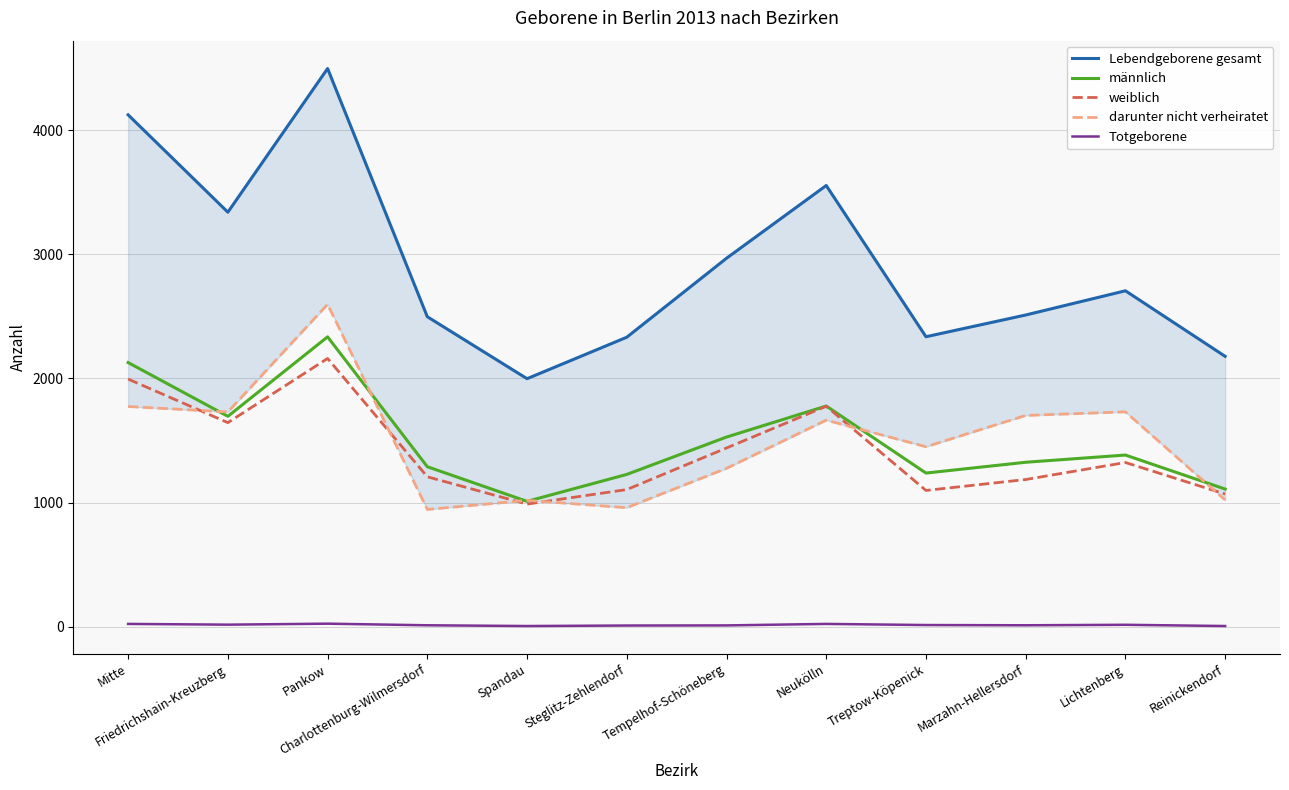

What is the label of the 1st point from the right?

Reinickendorf